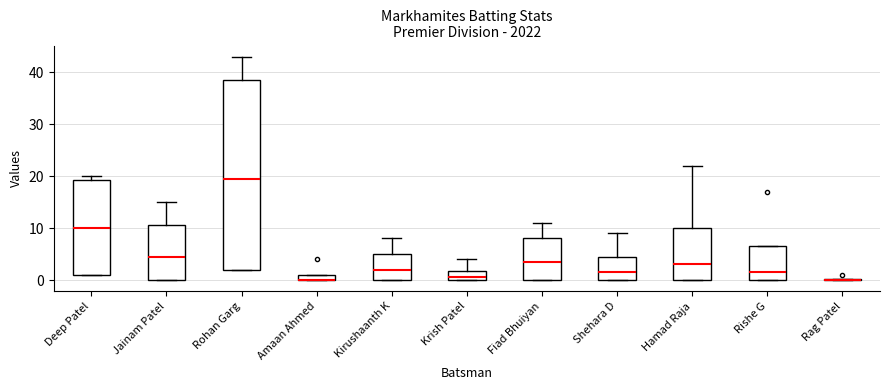

Where is the lower edge of the box for Amaan Ahmed on the y-axis? The values are not printed on the chart, so give them approximately, as read against the axis.

0